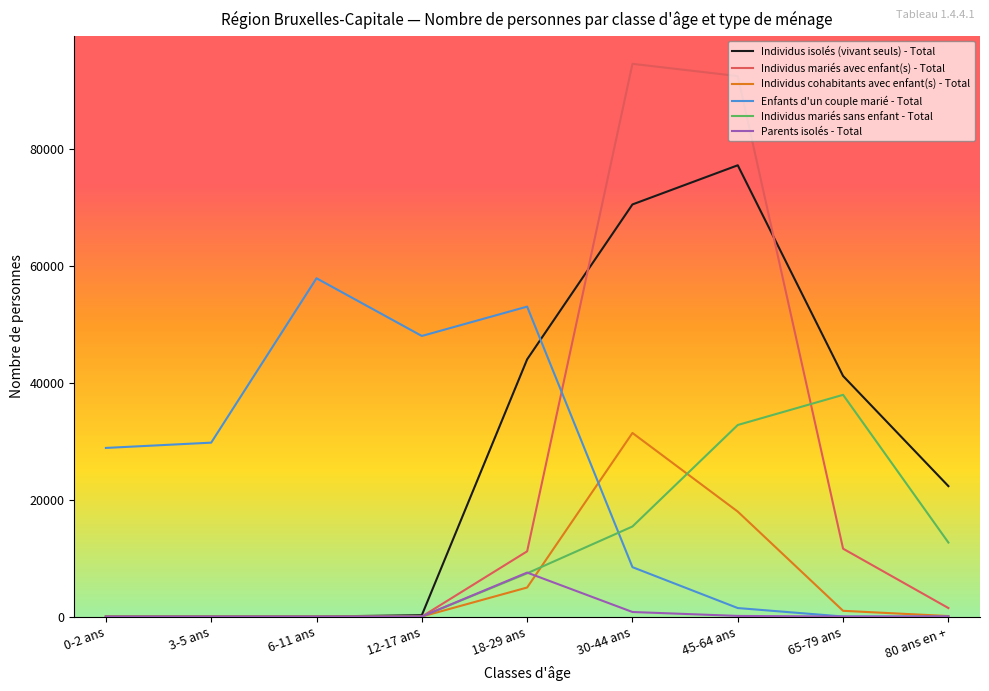

Which series ends up on top after the final intersection of Enfants d'un couple marié - Total and Individus mariés avec enfant(s) - Total?

Individus mariés avec enfant(s) - Total